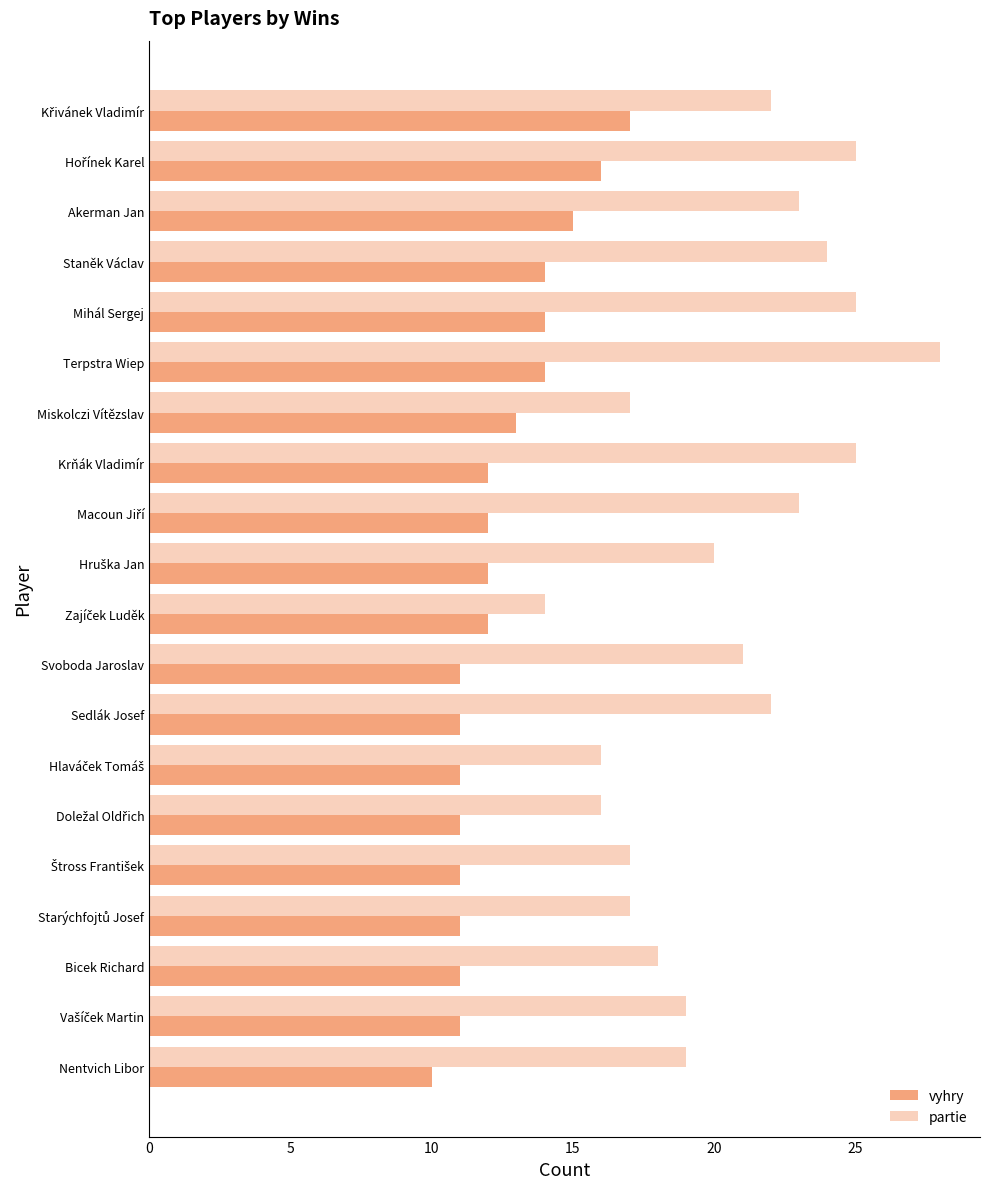

Which series has the largest total across all categories?

partie